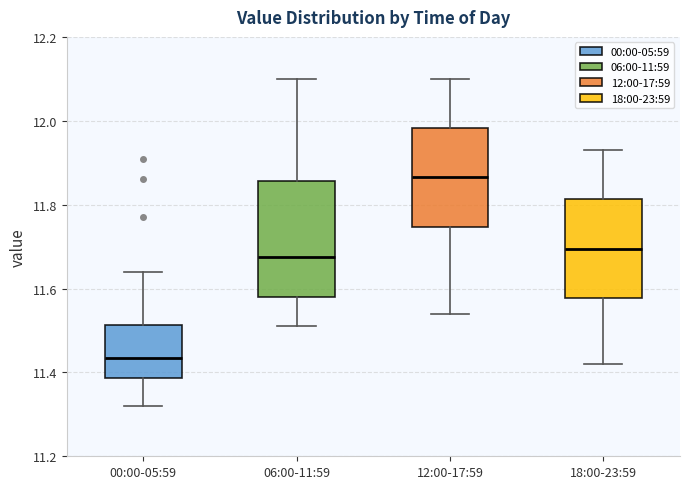

Which box has the highest median line?

12:00-17:59